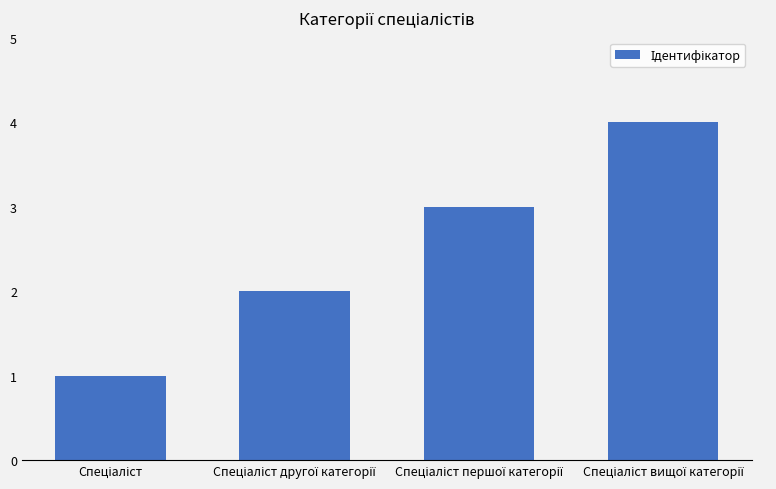

Reading left to right, transcribe all the data shown in this chart.

1	2	3	4